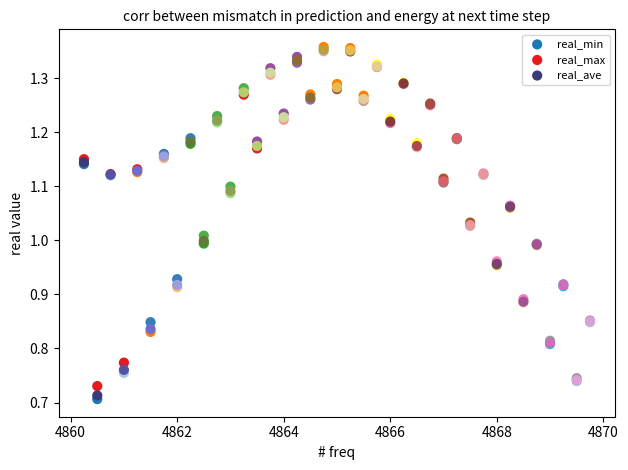

What are all the series names shown in the legend?

real_min, real_max, real_ave